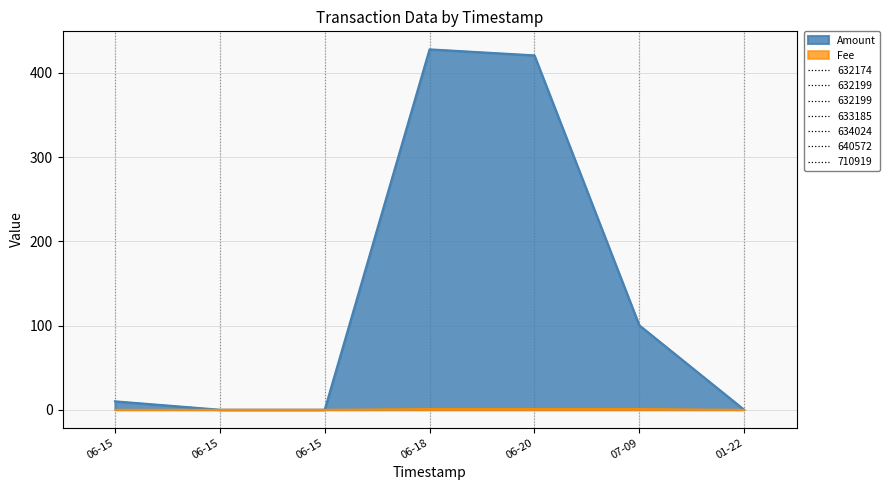

Which category has the highest value in the Fee series?

2019-07-09 06:11:39